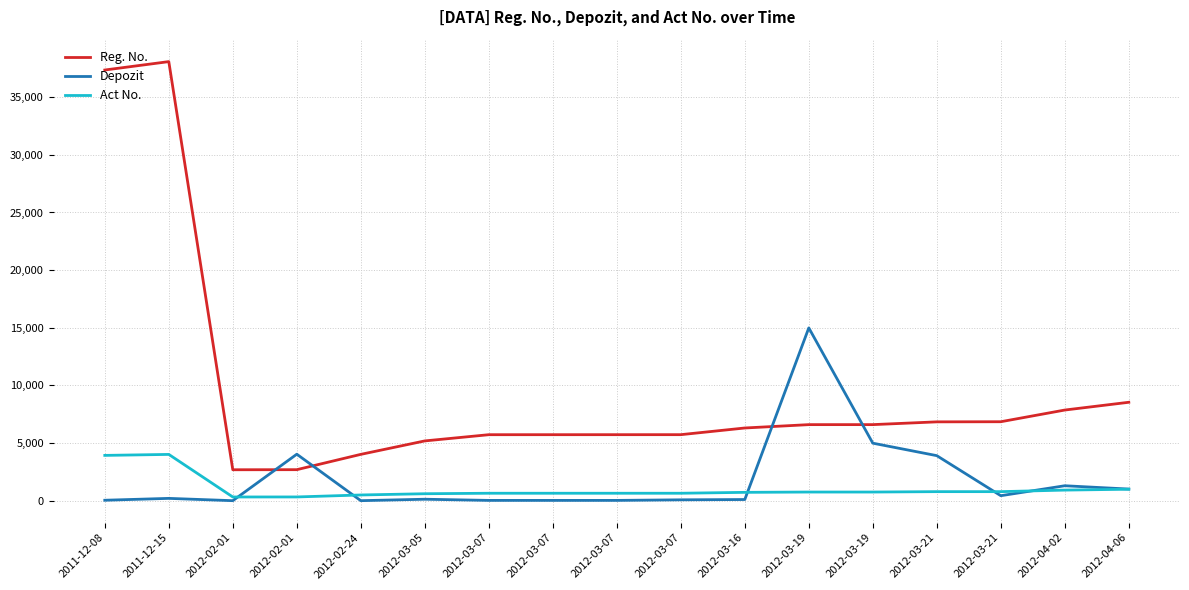

Does the chart have visible grid lines?

Yes